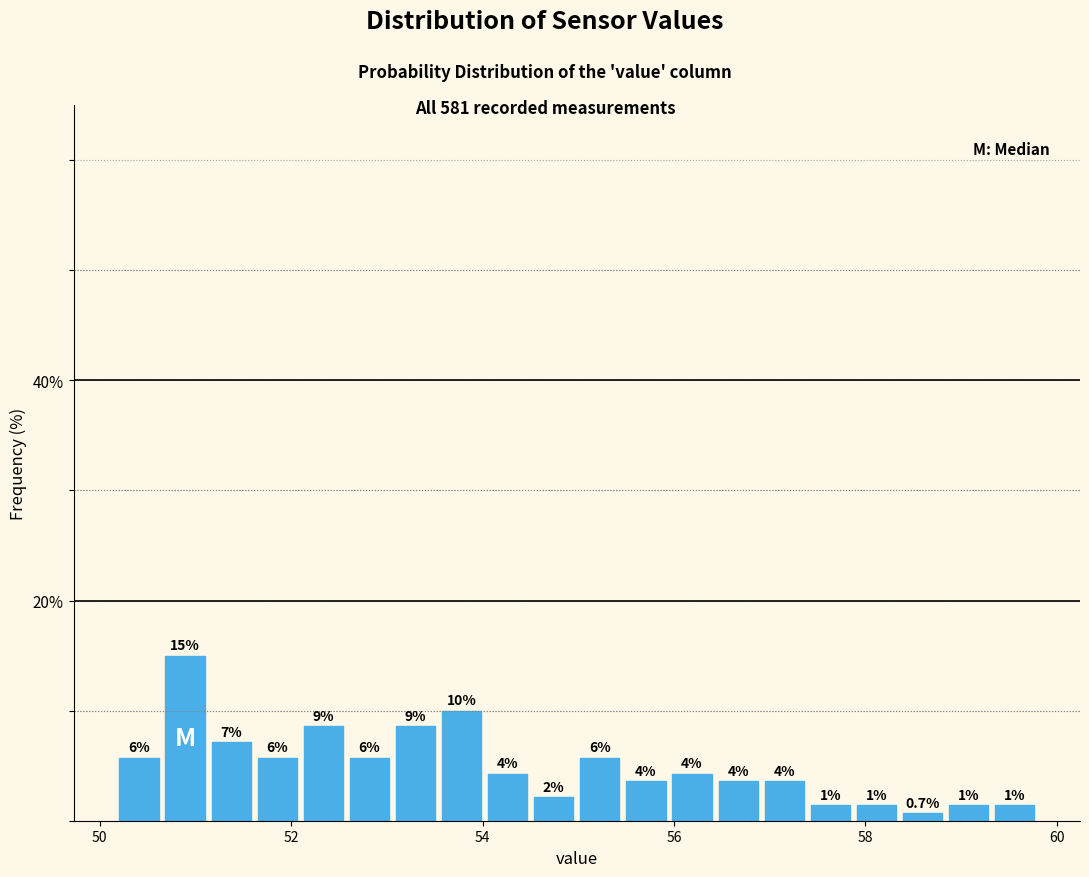

Around what value on the x-axis is the tallest bar? Give the approximate position of its centre, as read against the axis.

50.8